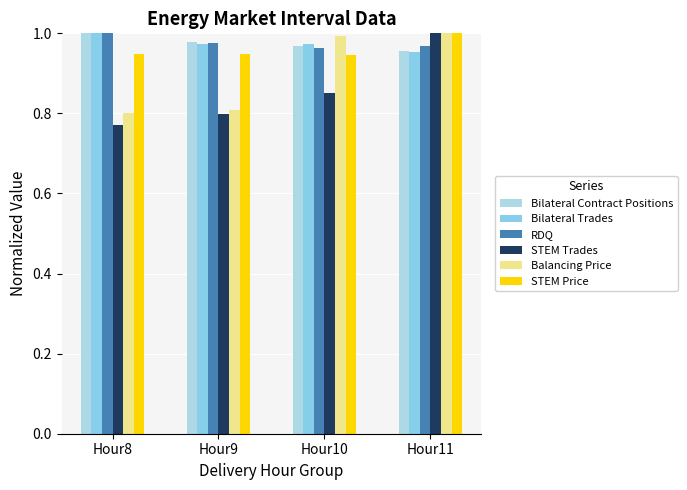

What is the value of the Balancing Price bar at the 3rd from the left?

1.0